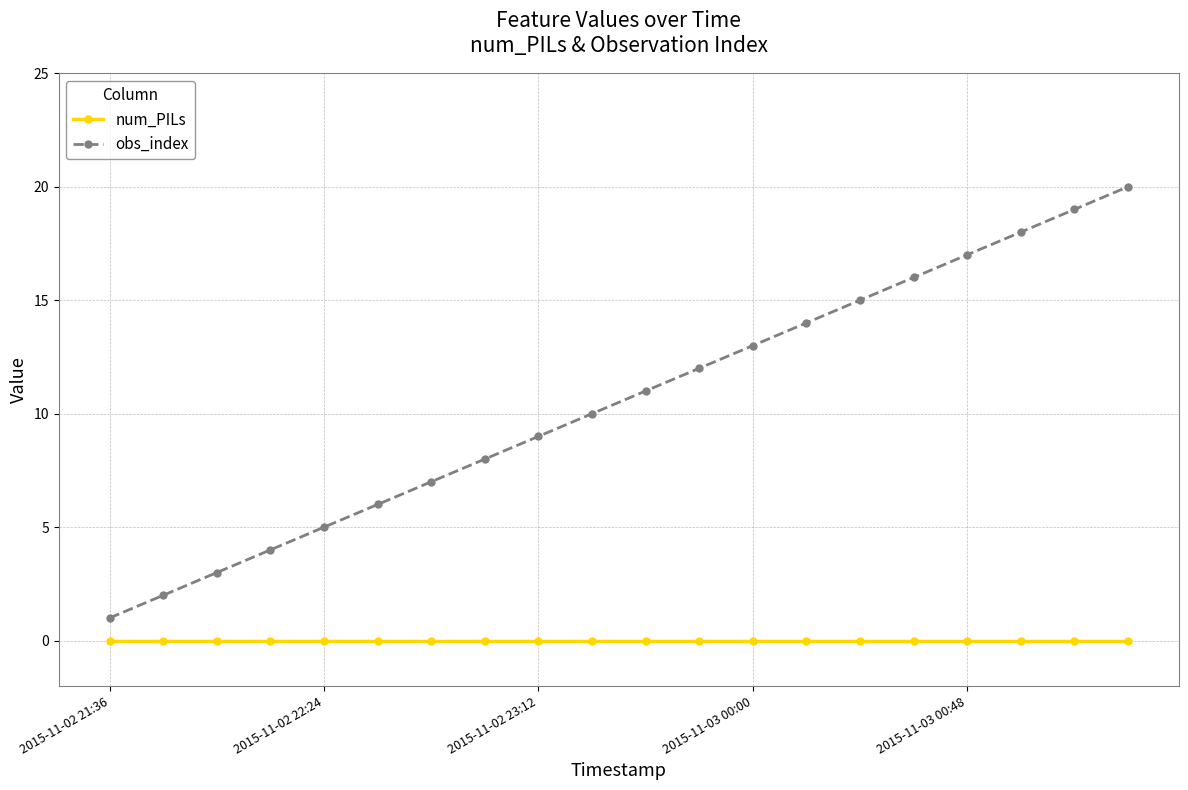

True or false: obs_index and num_PILs cross at least once.

False